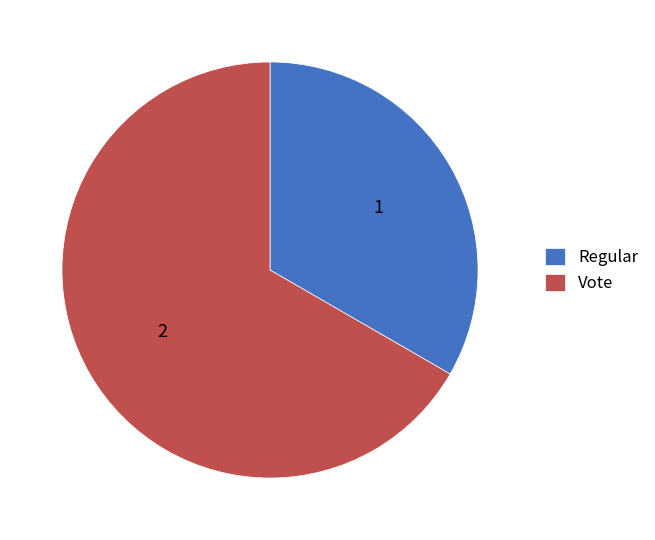

Which slice represents more than half of the pie?

Vote